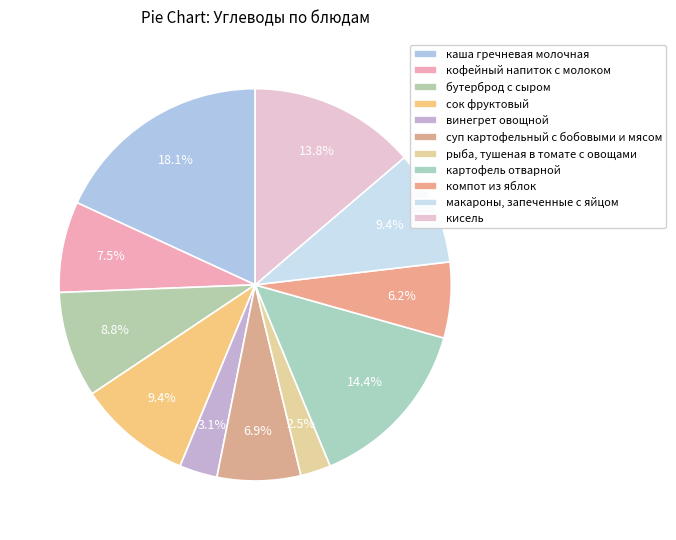

Count the number of slices in the pie.

11